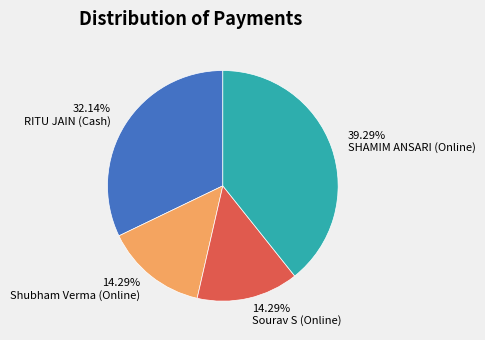

Combined, do 32.14% RITU JAIN (Cash) and 39.29% SHAMIM ANSARI (Online) account for over 50%?

Yes